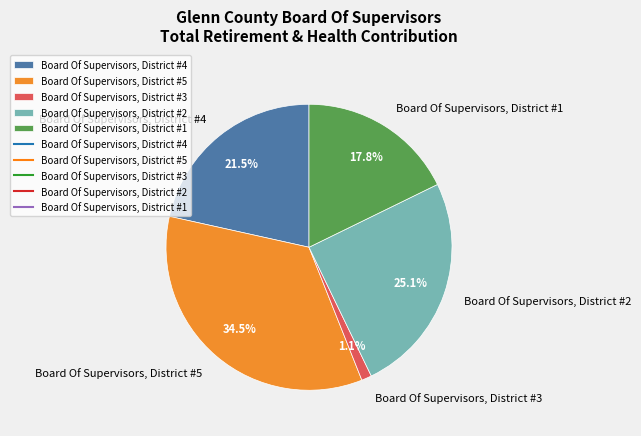

What is the ratio of the value at Board Of Supervisors, District #2 to the value at Board Of Supervisors, District #5?

0.7